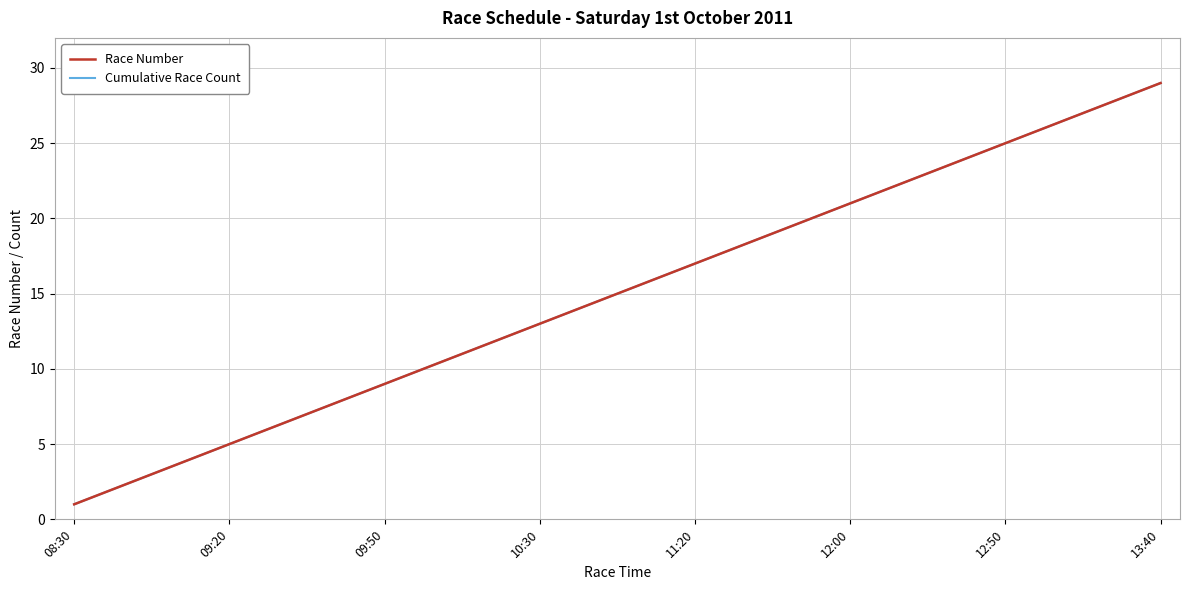

Is this an area chart (filled region under the line)?

No